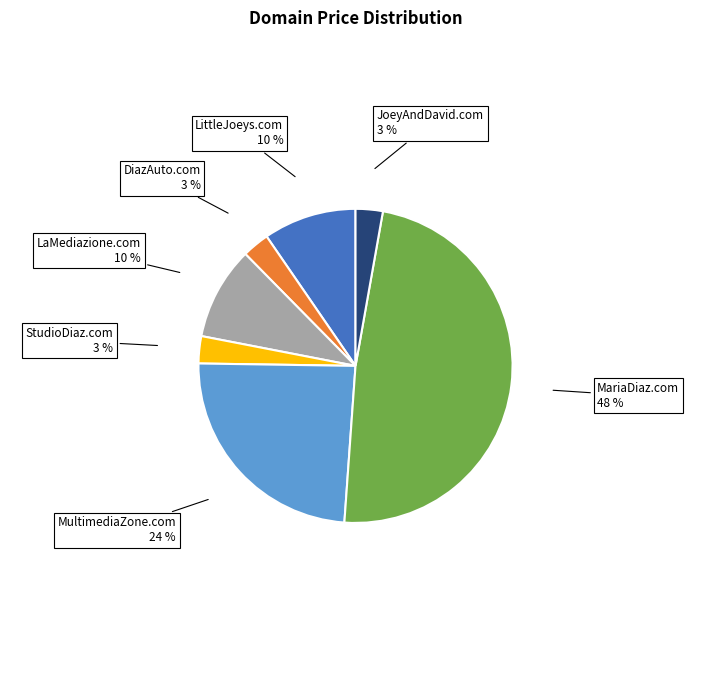

Which slice is the largest?

MariaDiaz.com